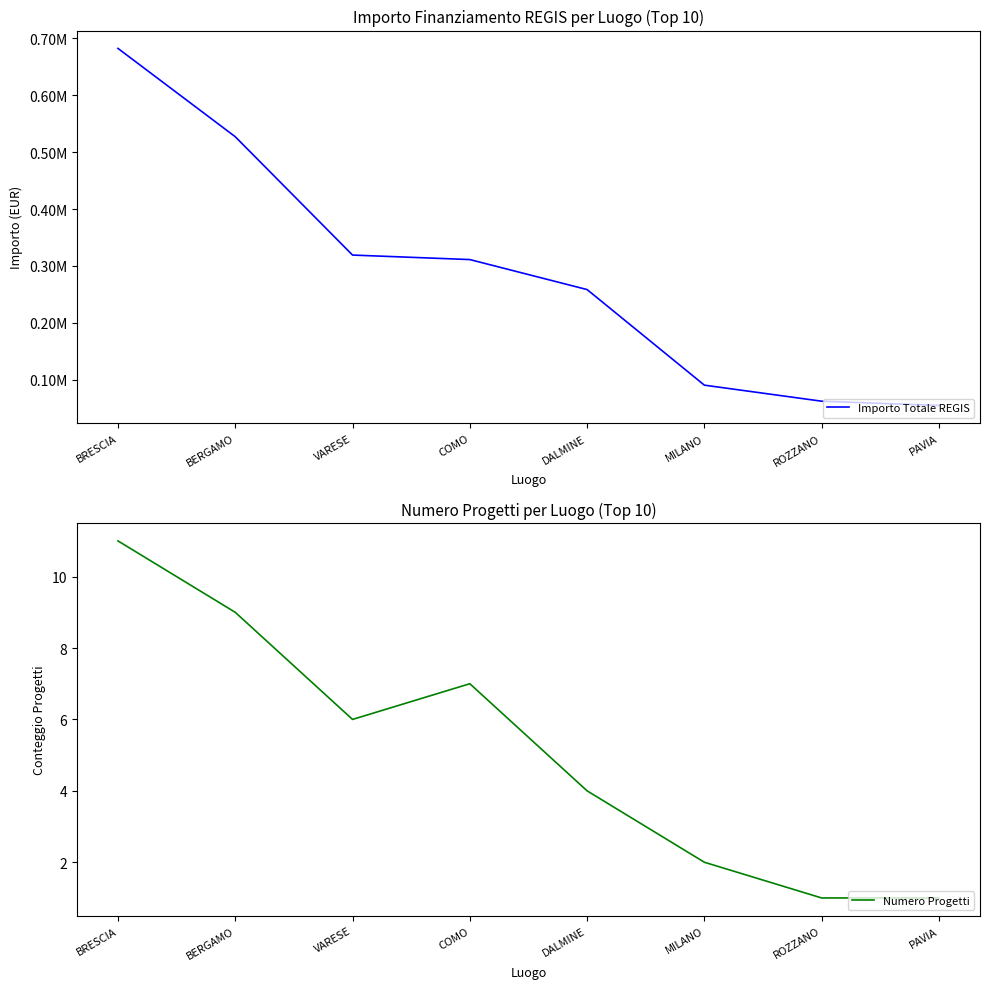

What is the spread (max minus min) of values at BERGAMO?

527166.5